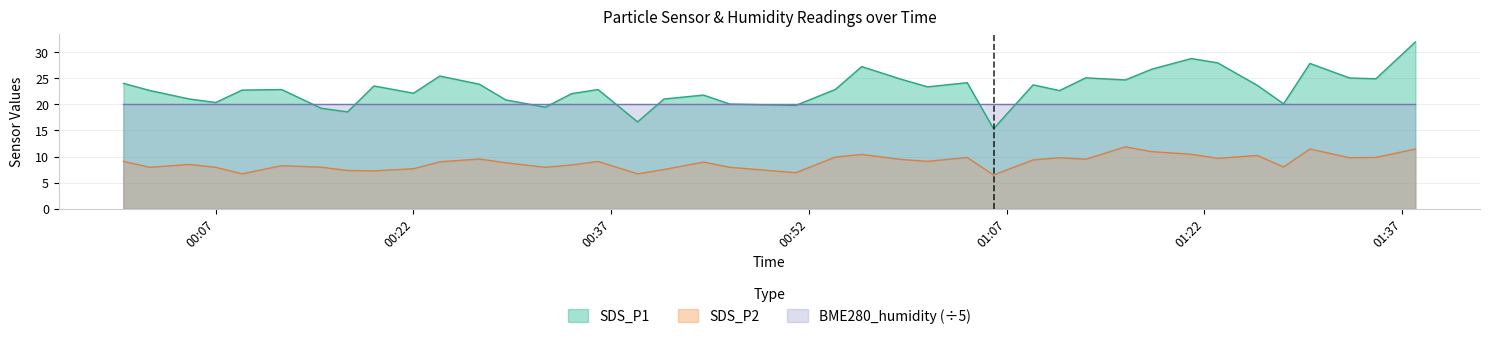

What is the minimum value shown in the chart?

6.5